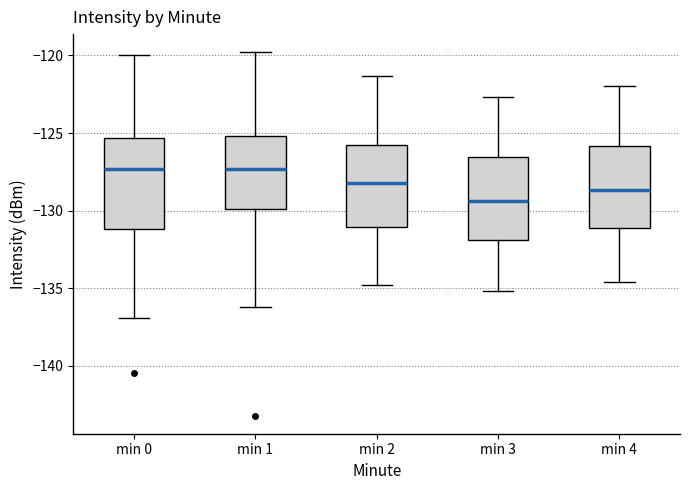

Reading left to right, transcribe this box plot: for each box, give where its median line is, the range the box spans, and where its two whiskers end, as read against the y-axis. The values are not printed on the chart, so give them approximately, as read against the axis.

min 0: median -127.5, box -131.0 to -125.5, whiskers -137.0 to -120.0
min 1: median -127.5, box -130.0 to -125.0, whiskers -136.0 to -120.0
min 2: median -128.0, box -131.0 to -126.0, whiskers -135.0 to -121.5
min 3: median -129.5, box -132.0 to -126.5, whiskers -135.0 to -122.5
min 4: median -128.5, box -131.0 to -126.0, whiskers -134.5 to -122.0